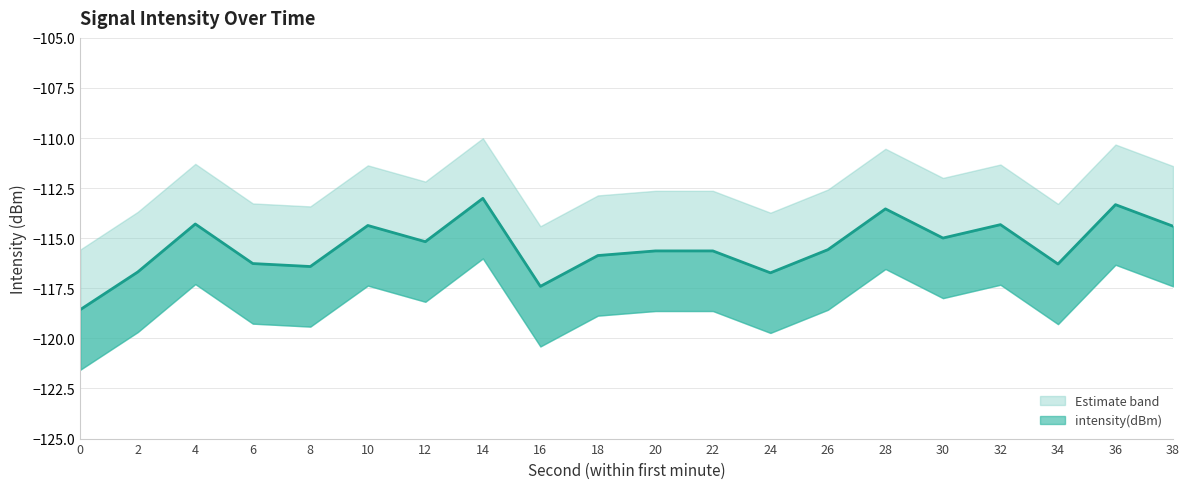

The value at 2 is -116.7. True or false?

True